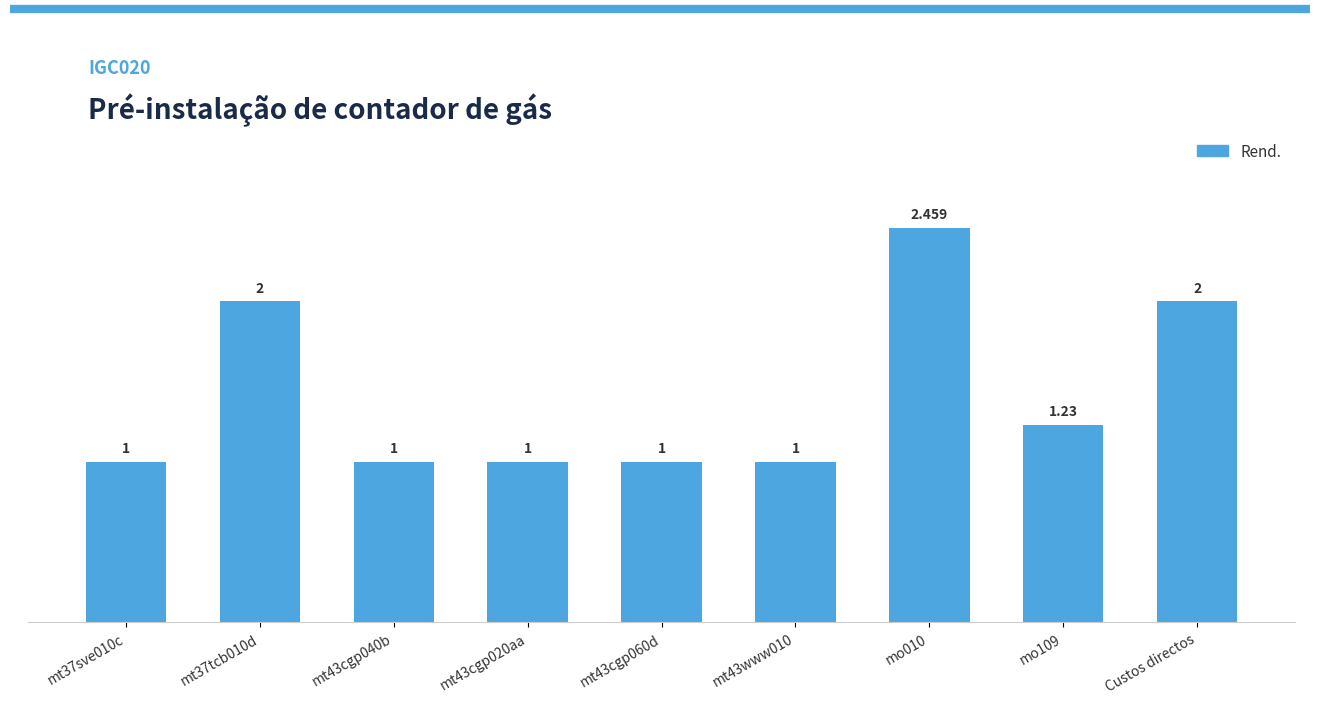

How many categories are shown in the chart?

9